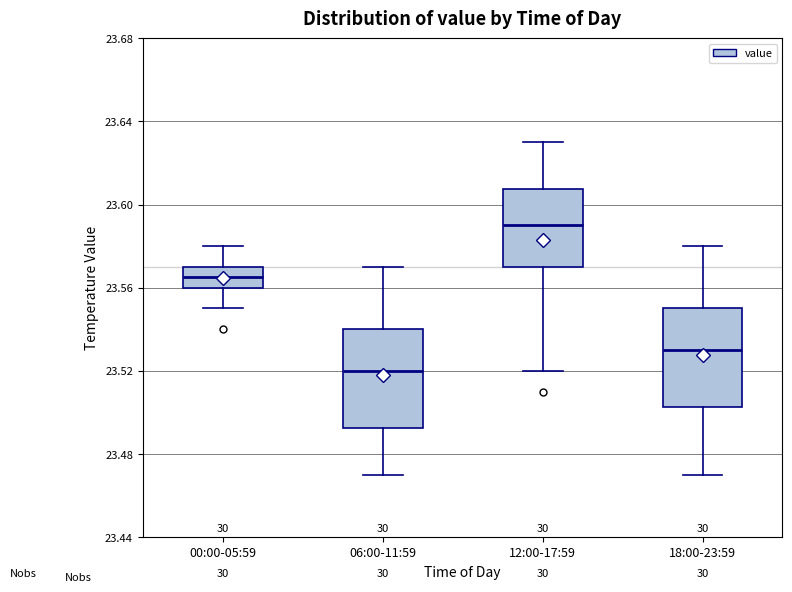

Reading left to right, read every box against the y-axis: the position of its median line, the range the box covers, and the ends of its whiskers. The values are not printed on the chart, so give them approximately, as read against the axis.

00:00-05:59: median 23.565, box 23.560 to 23.570, whiskers 23.550 to 23.580
06:00-11:59: median 23.520, box 23.495 to 23.540, whiskers 23.470 to 23.570
12:00-17:59: median 23.590, box 23.570 to 23.610, whiskers 23.520 to 23.630
18:00-23:59: median 23.530, box 23.505 to 23.550, whiskers 23.470 to 23.580